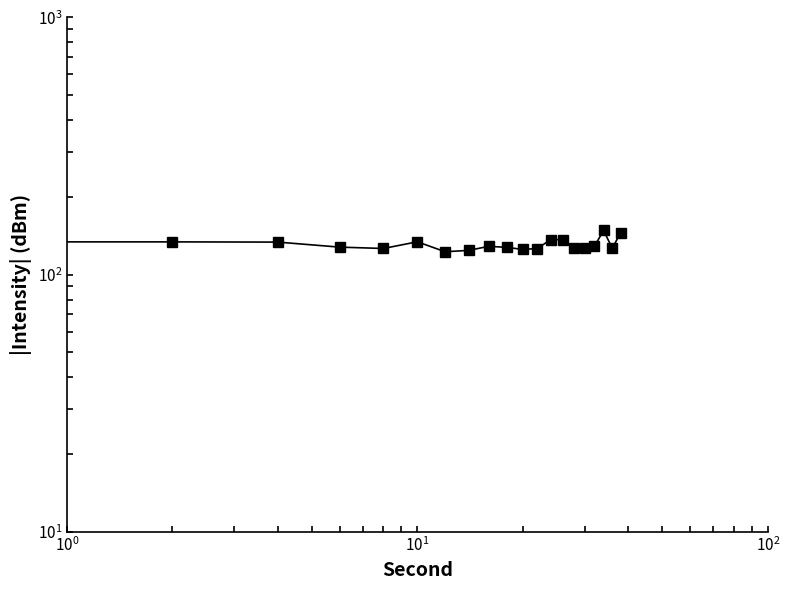

How many data points are above 128?

10